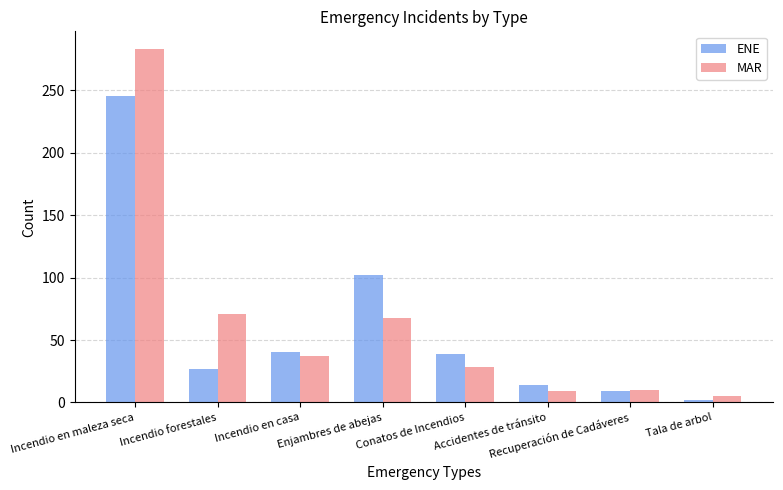

List the series in order of their overall mean, highest first.

MAR, ENE